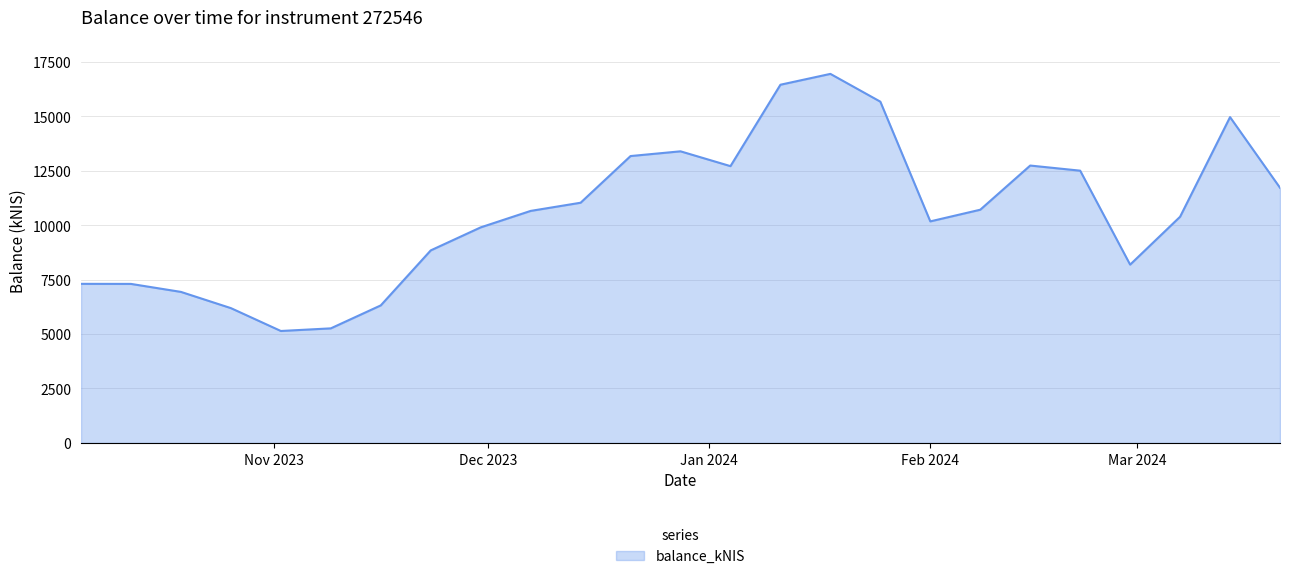

How many categories are shown in the chart?

25